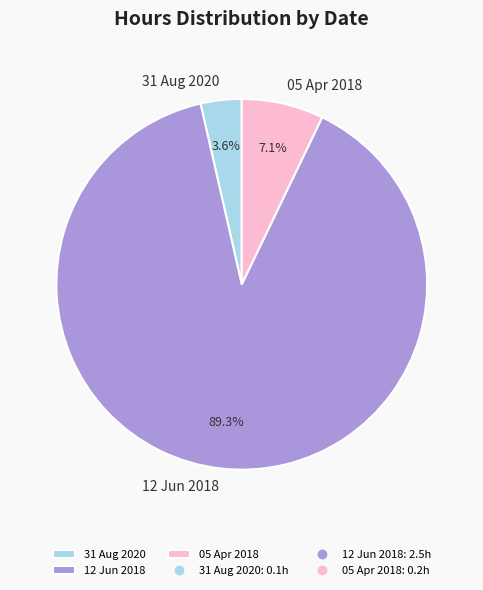

To the nearest percent, what portion does 12 Jun 2018 represent?

89%